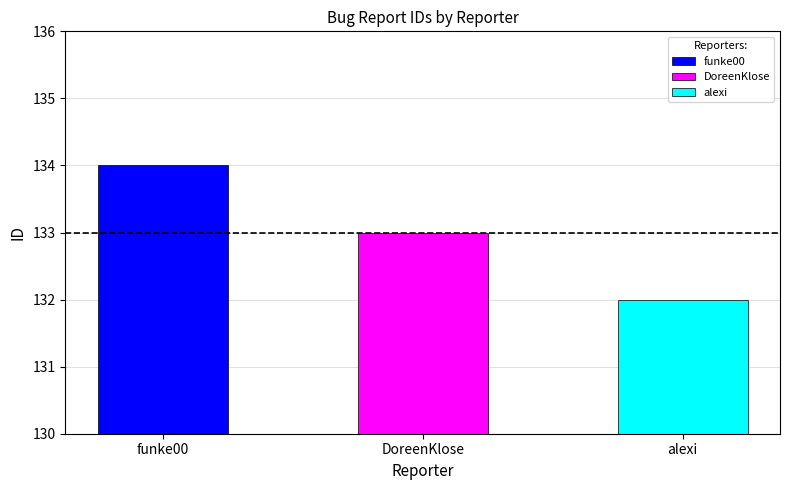

Which label corresponds to the largest value in the chart?

funke00